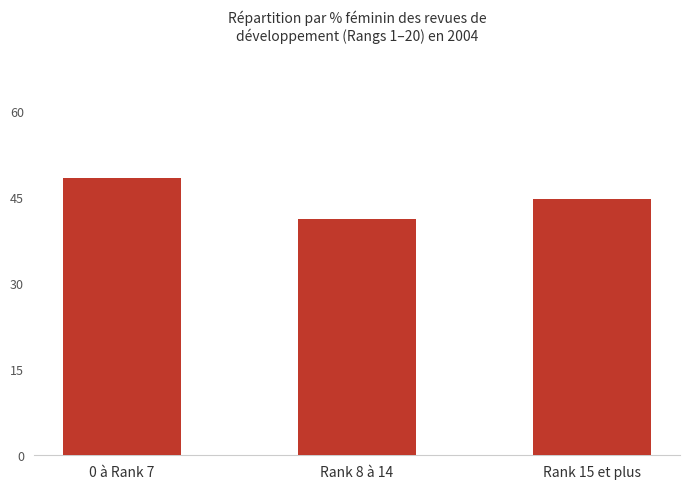

Where does the data first go above 44?

0 à Rank 7